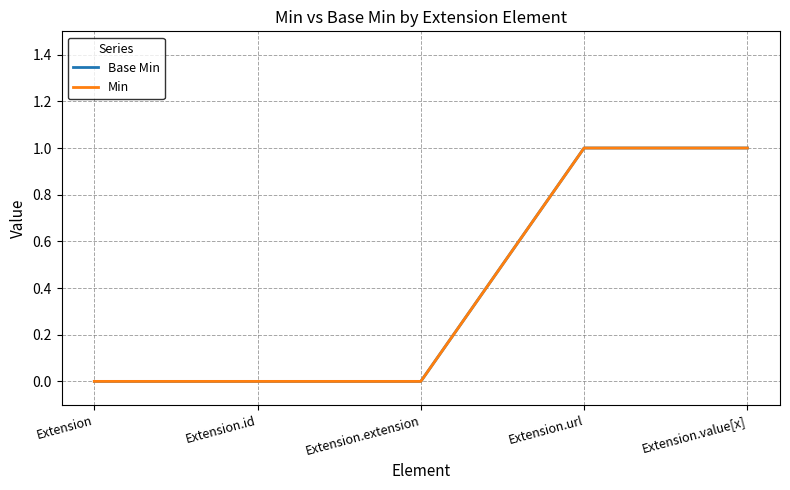

True or false: Min has a value of -1 at Extension.

False